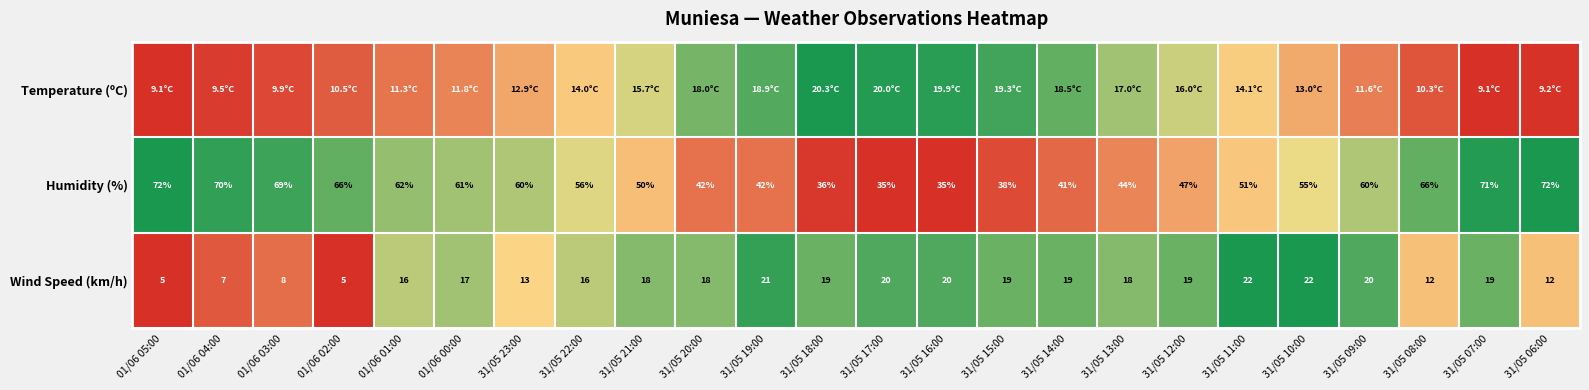

Is the value of Wind Speed (km/h) at 31/05 16:00 greater than the value of Humidity (%) at 01/06 05:00?

No